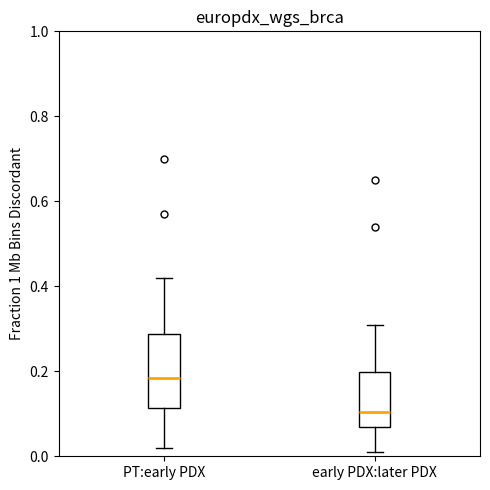

Which box is the tallest, from its lower edge to its upper edge?

PT:early PDX